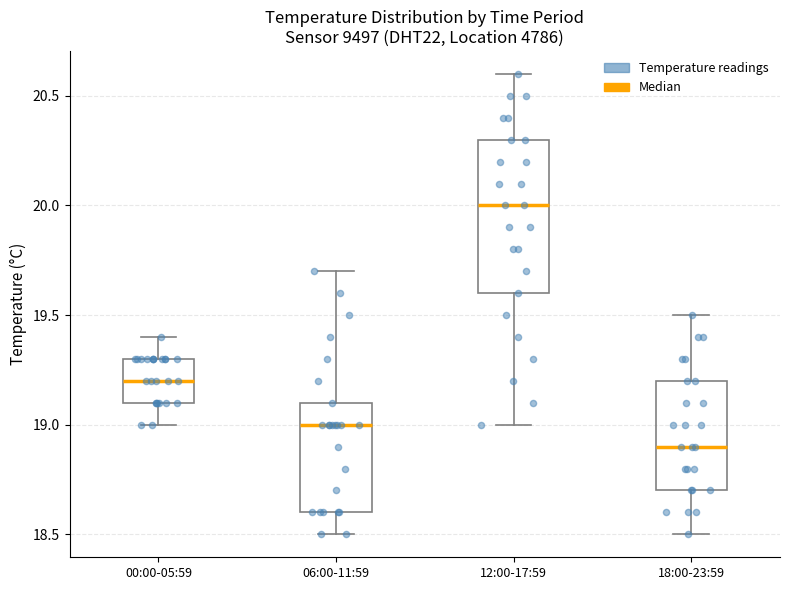

Which box has the lowest median line?

18:00-23:59